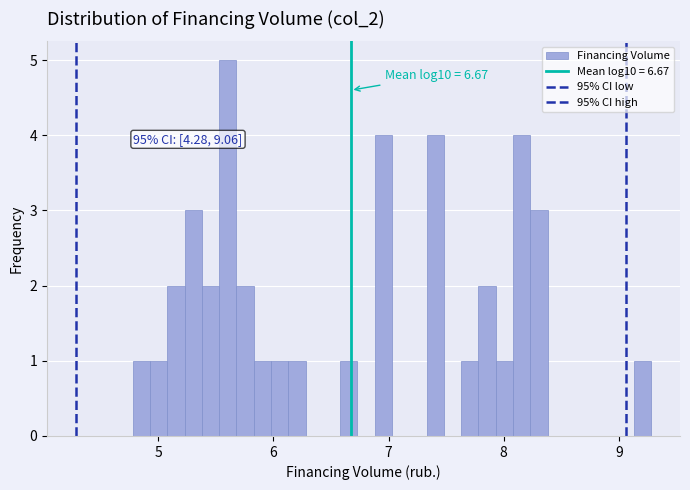

Around what value on the x-axis is the tallest bar? Give the approximate position of its centre, as read against the axis.

5.6